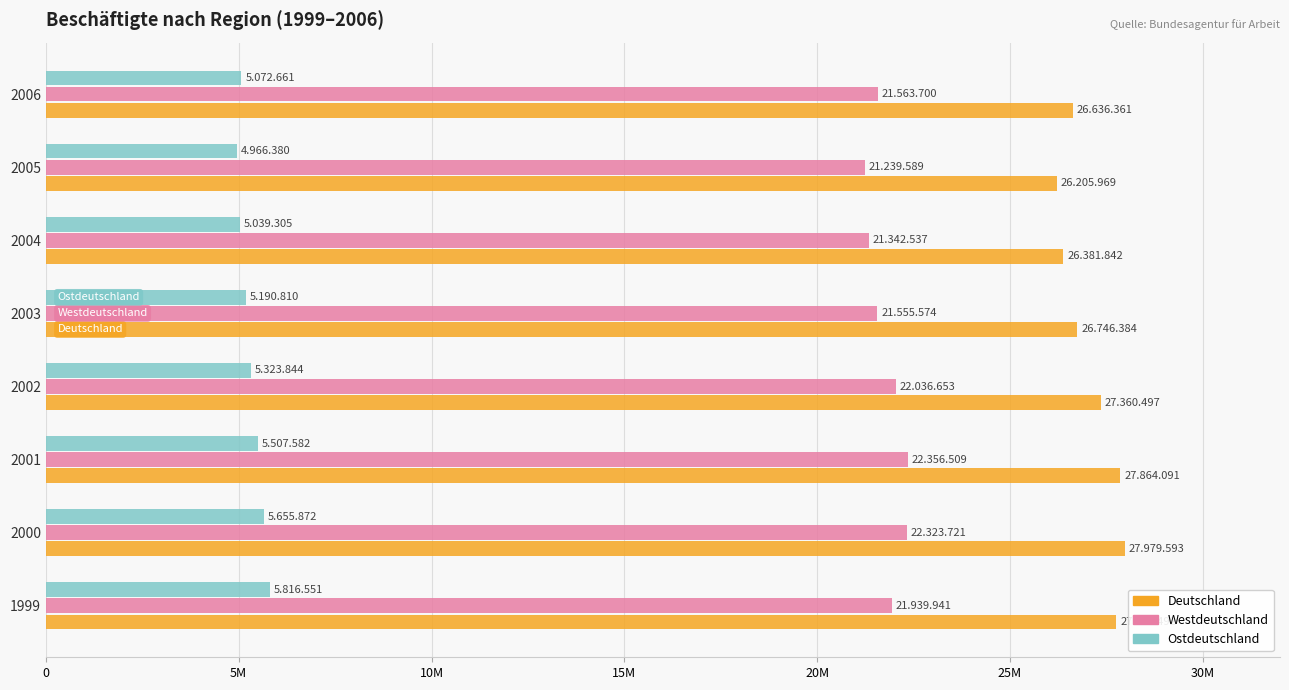

What are all the series names shown in the legend?

Deutschland, Westdeutschland, Ostdeutschland